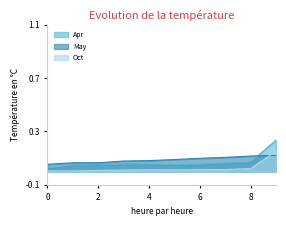

True or false: May has a value of 0.0 at 6.

False